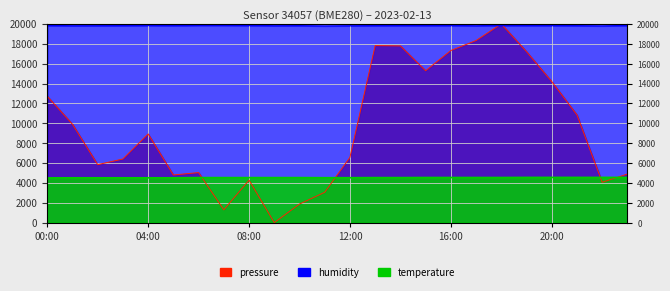

Reading left to right, what are all the values shown in this chart?

pressure: 00:00=12724.4	01:00=9901.4	02:00=5832.9	03:00=6403.7	04:00=8925.8	05:00=4795.0	06:00=5033.7	07:00=1287.0	08:00=4276.1	09:00=0.0	10:00=1868.2	11:00=3051.4	12:00=6569.8	13:00=17820.4	14:00=17789.3	15:00=15288.0	16:00=17322.3	17:00=18329.0	18:00=20000.0	19:00=17208.1	20:00=14198.2	21:00=10835.5	22:00=4058.1	23:00=4888.4
temperature: 00:00=4500.0	01:00=4510.0	02:00=4510.0	03:00=4510.0	04:00=4510.0	05:00=4510.0	06:00=4530.0	07:00=4530.0	08:00=4530.0	09:00=4530.0	10:00=4530.0	11:00=4520.0	12:00=4520.0	13:00=4530.0	14:00=4530.0	15:00=4540.0	16:00=4540.0	17:00=4540.0	18:00=4540.0	19:00=4550.0	20:00=4550.0	21:00=4550.0	22:00=4550.0	23:00=4550.0
humidity: 00:00=19836.0	01:00=19814.0	02:00=19818.0	03:00=19822.0	04:00=19848.0	05:00=19830.0	06:00=19854.0	07:00=19854.0	08:00=19844.0	09:00=19814.0	10:00=19822.0	11:00=19798.0	12:00=19814.0	13:00=19822.0	14:00=19828.0	15:00=19828.0	16:00=19838.0	17:00=19812.0	18:00=19846.0	19:00=19830.0	20:00=19832.0	21:00=19820.0	22:00=19804.0	23:00=19836.0